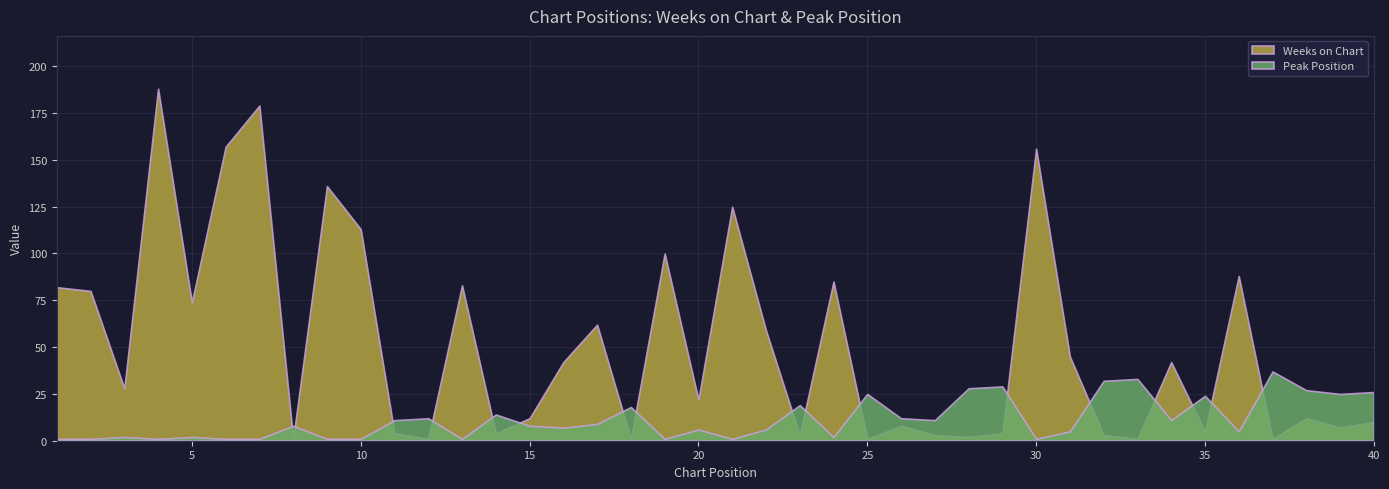

What are all the series names shown in the legend?

Weeks on Chart, Peak Position